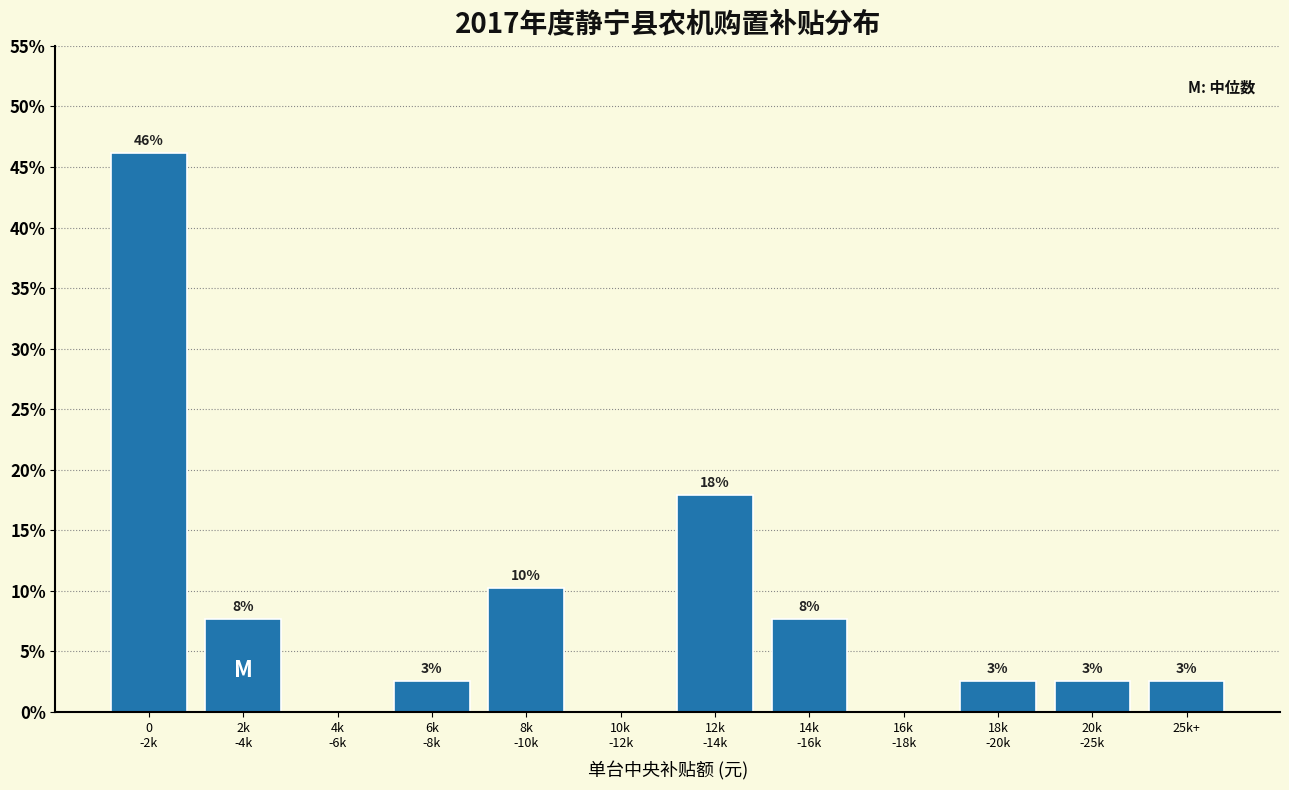

Are the bars horizontal?

No